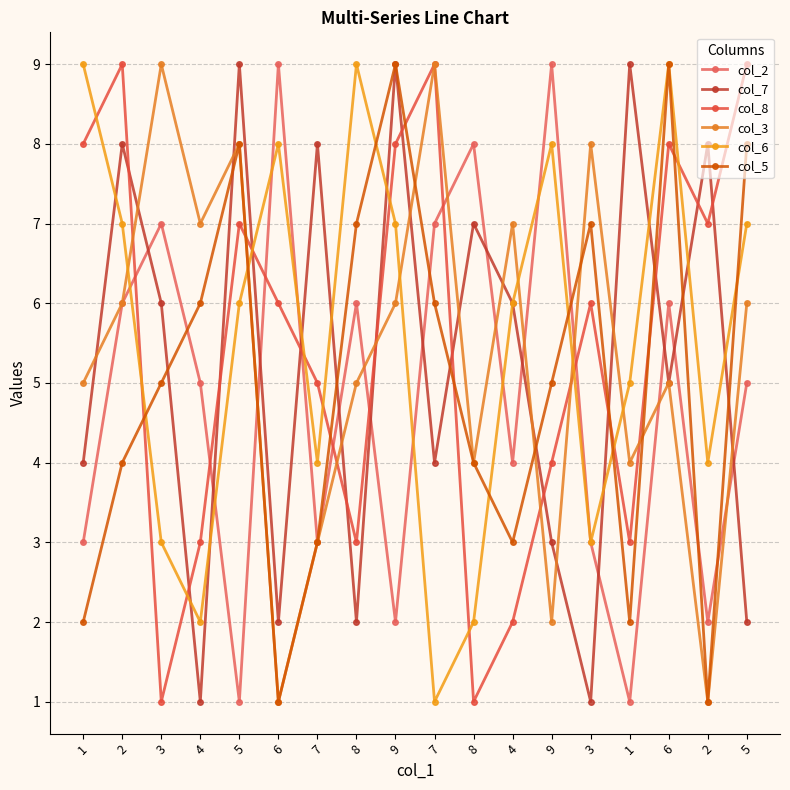

How many interior local peaks does the col_6 series have?

4